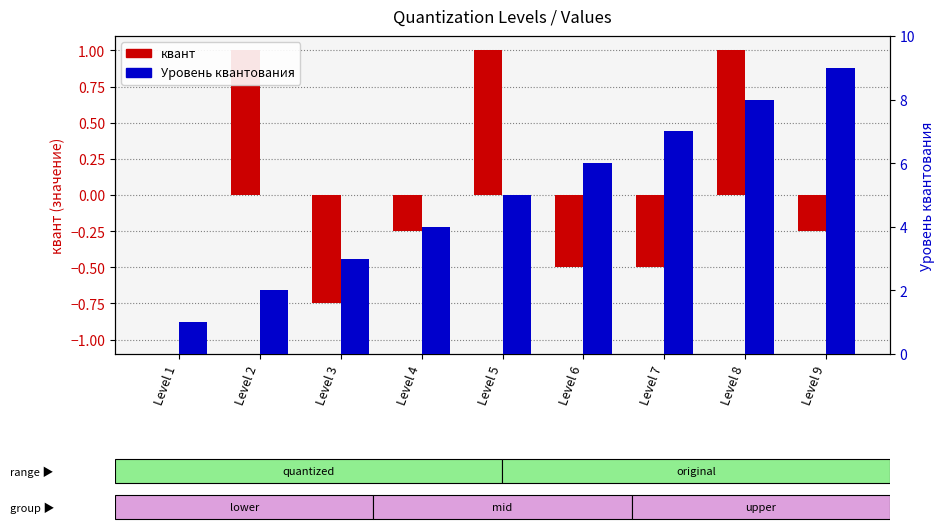

At how many categories does at least one series exceed 8?

1